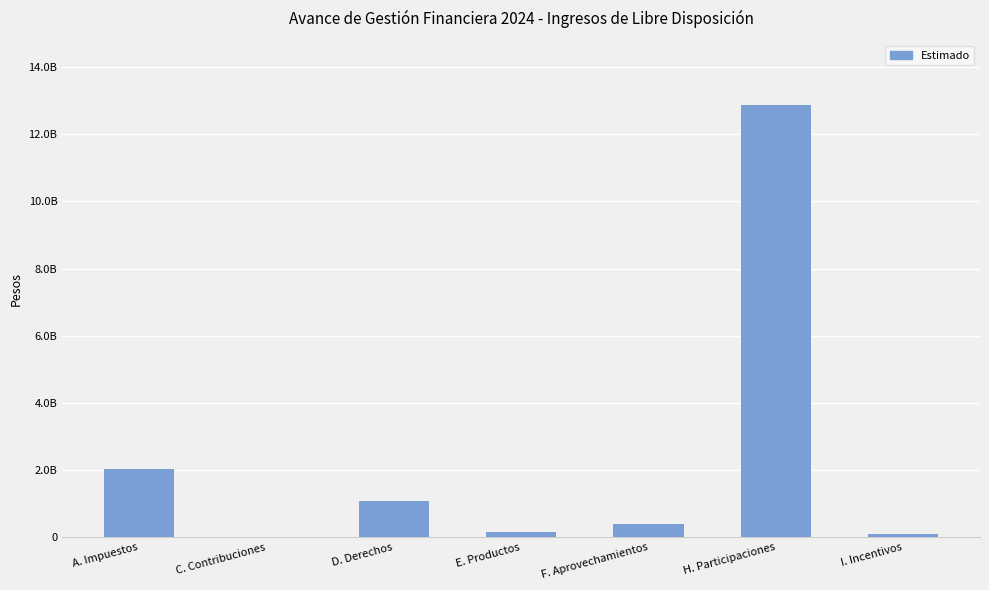

What is the smallest value displayed?

9000000